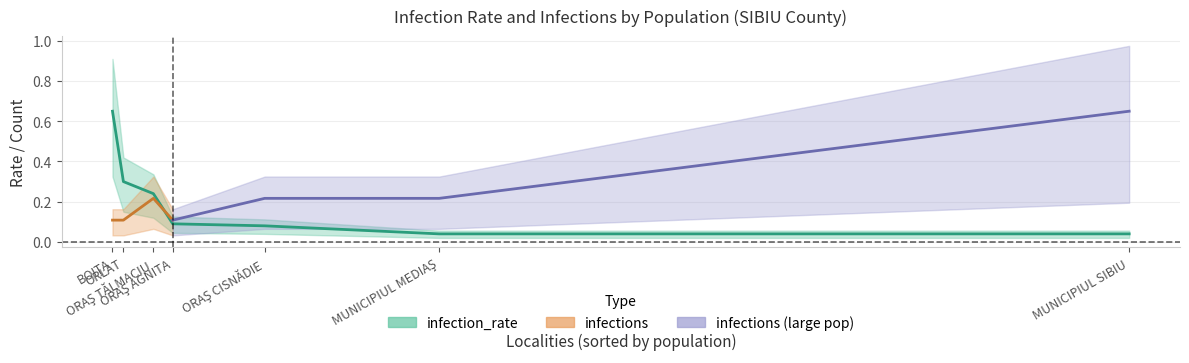

Reading left to right, transcribe all the data shown in this chart.

0.7	0.3	0.2	0.1	0.1	0.0	0.0